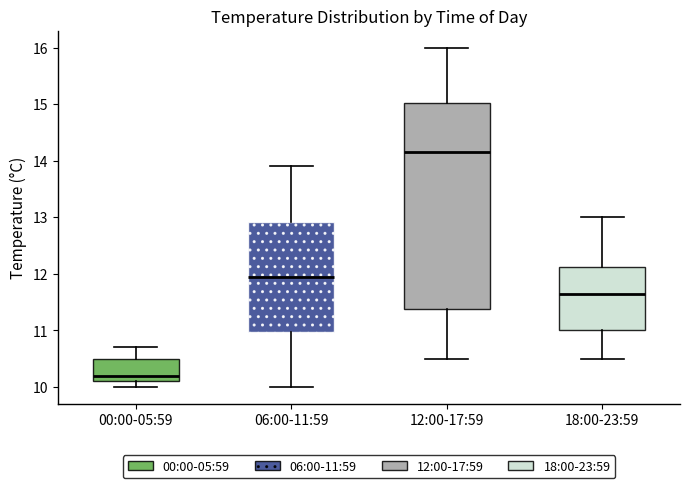

Reading left to right, read every box against the y-axis: the position of its median line, the range the box covers, and the ends of its whiskers. The values are not printed on the chart, so give them approximately, as read against the axis.

00:00-05:59: median 10.2, box 10.1 to 10.5, whiskers 10.0 to 10.7
06:00-11:59: median 12.0, box 11.0 to 12.9, whiskers 10.0 to 13.9
12:00-17:59: median 14.2, box 11.4 to 15.0, whiskers 10.5 to 16.0
18:00-23:59: median 11.7, box 11.0 to 12.1, whiskers 10.5 to 13.0